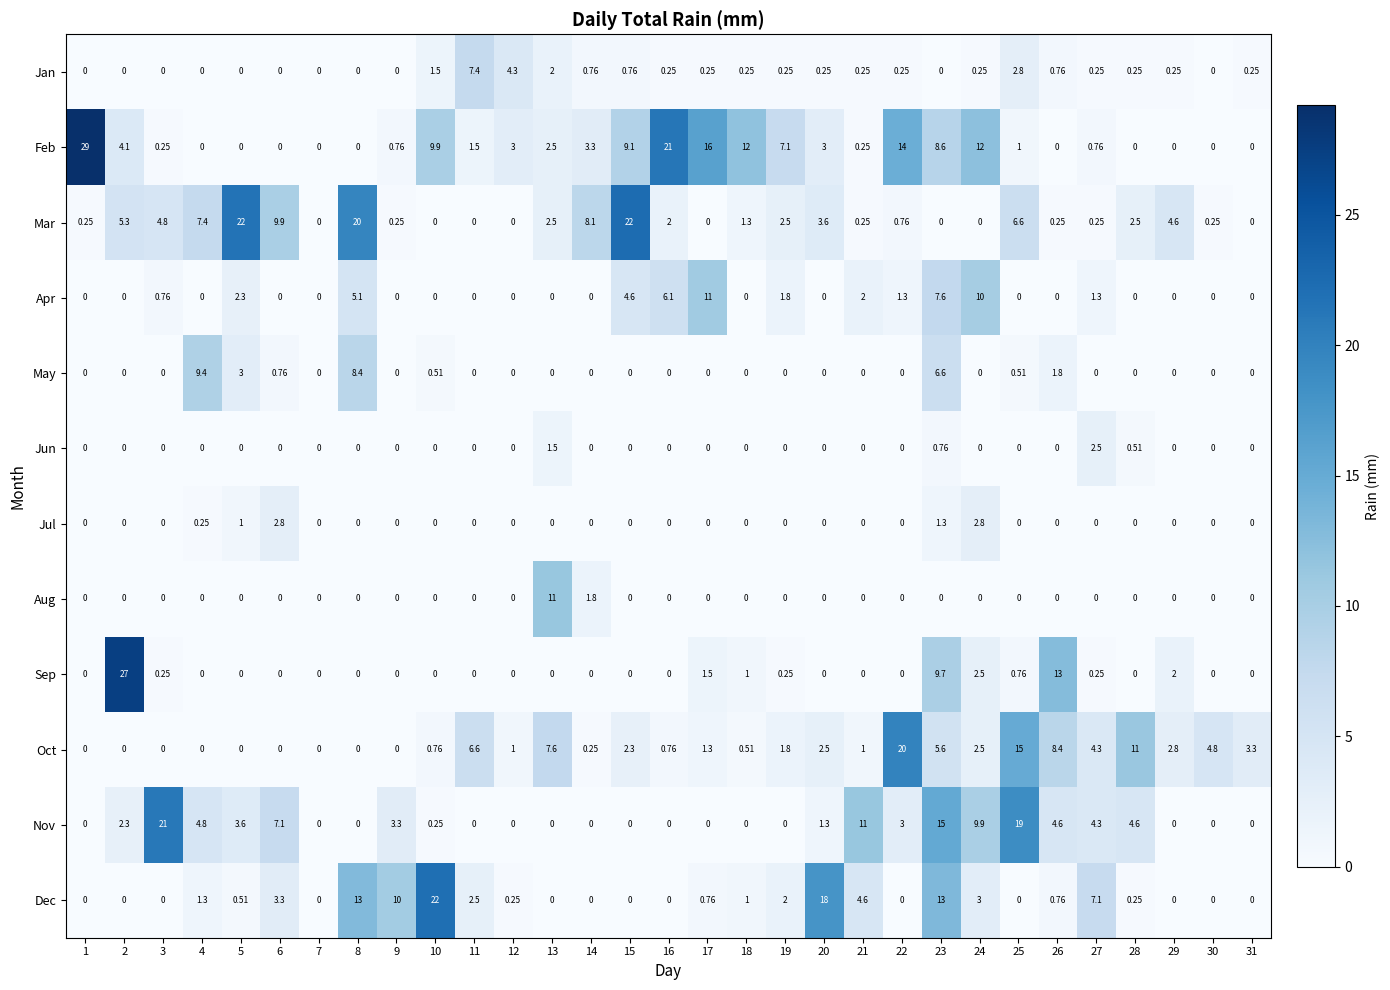

Which series has the largest total across all categories?

Feb